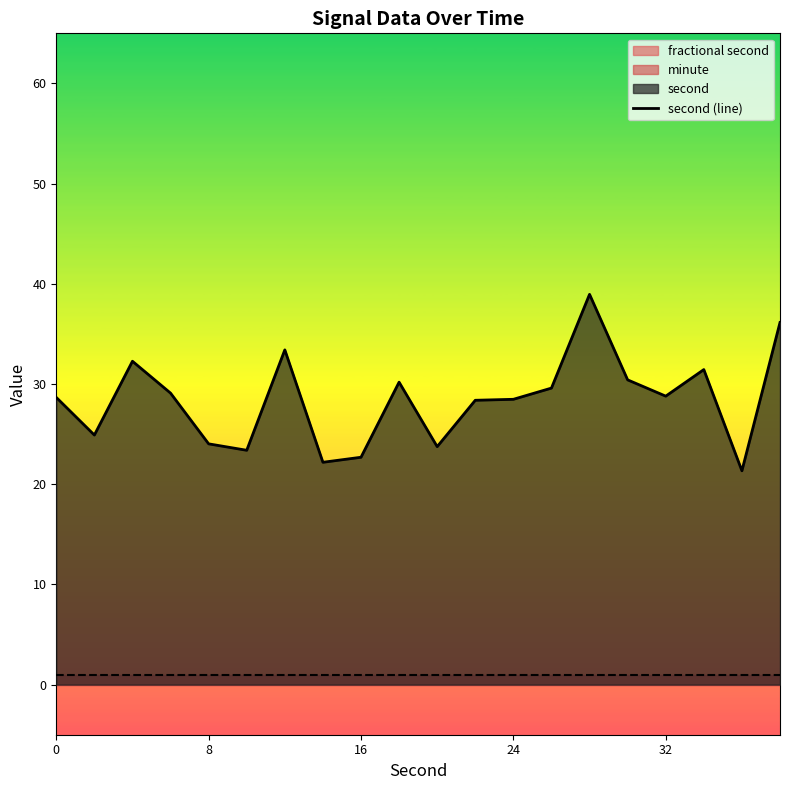

What is the sum of all values?

568.1